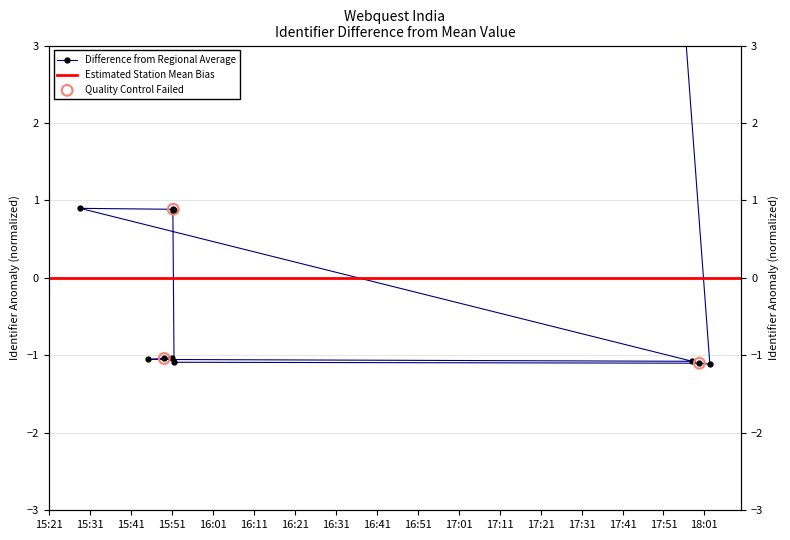

What is the change in value from 2015-03-11 18:02:20 to 2015-03-11 15:51:10?

+2.0